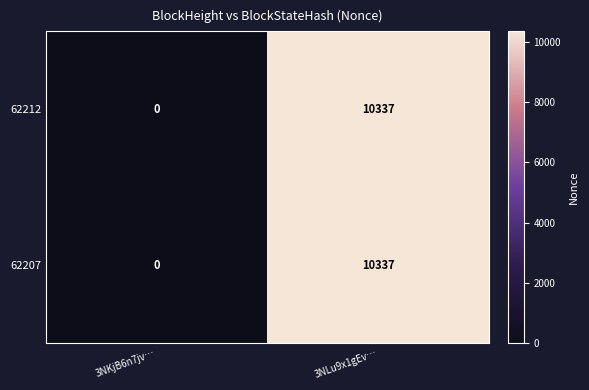

Is it true that 62212 equals 6224 at 3NLu9x1gEv…?

False